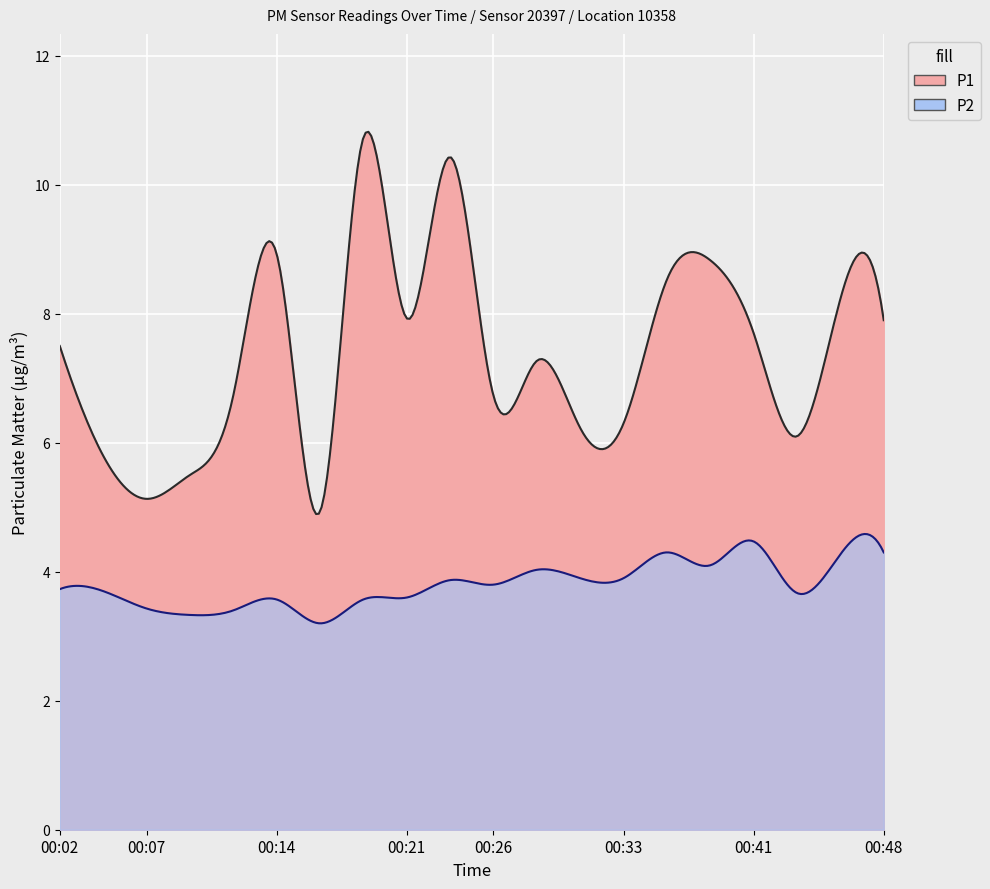

Reading left to right, transcribe all the data shown in this chart.

P1: 00:02=7.5	00:04=5.8	00:07=5.1	00:09=5.5	00:12=6.7	00:14=8.9	00:16=4.9	00:19=10.7	00:21=7.9	00:24=10.4	00:26=6.7	00:29=7.3	00:31=6.2	00:33=6.3	00:36=8.5	00:38=8.8	00:41=7.7	00:43=6.1	00:46=8.2	00:48=7.9
P2: 00:02=3.7	00:04=3.7	00:07=3.4	00:09=3.3	00:12=3.4	00:14=3.6	00:16=3.2	00:19=3.6	00:21=3.6	00:24=3.9	00:26=3.8	00:29=4.0	00:31=3.9	00:33=3.9	00:36=4.3	00:38=4.1	00:41=4.5	00:43=3.7	00:46=4.3	00:48=4.3